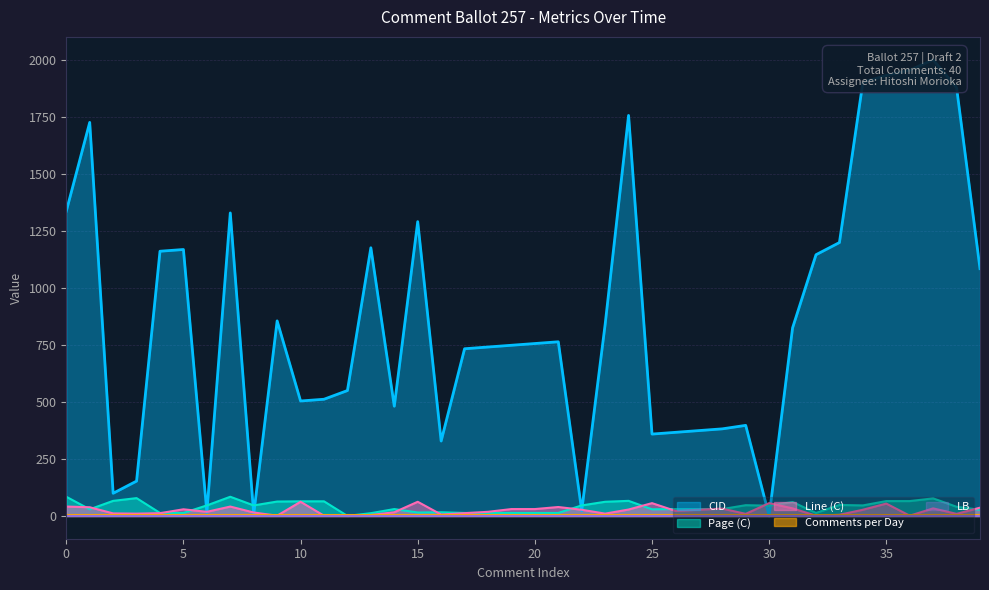

What is the maximum value for Line (C)?

62